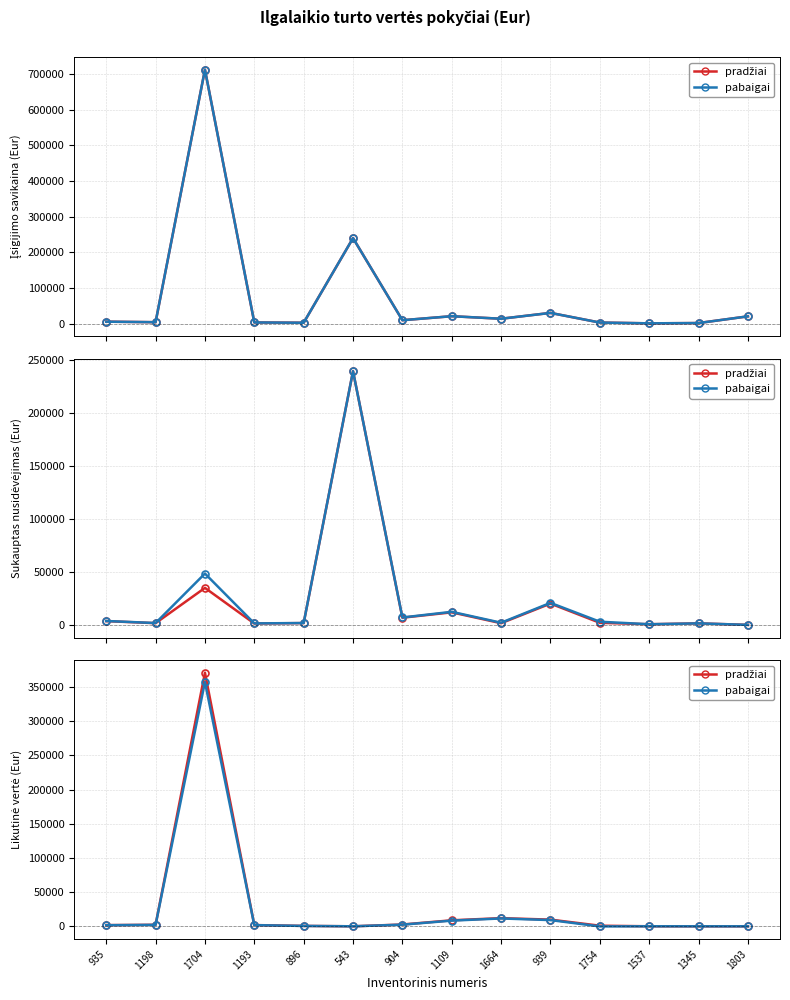

What is the maximum value shown in the chart?

711940.7